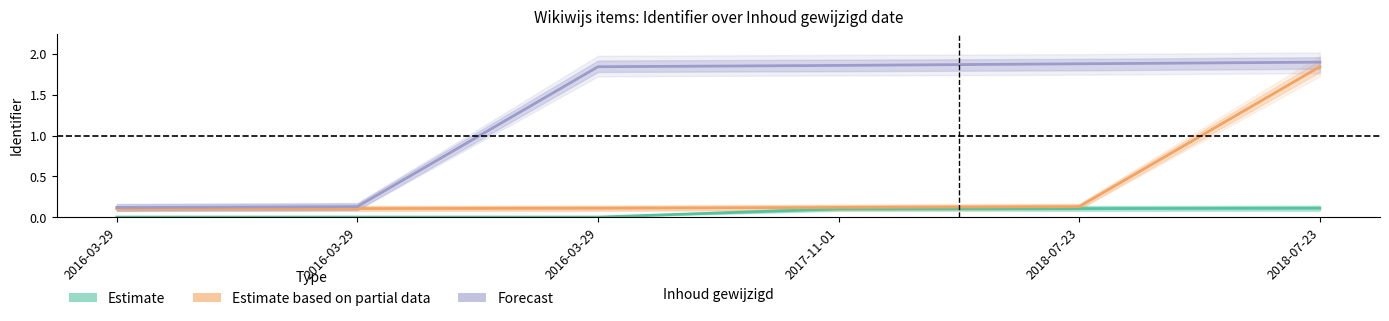

Is this an area chart (filled region under the line)?

No